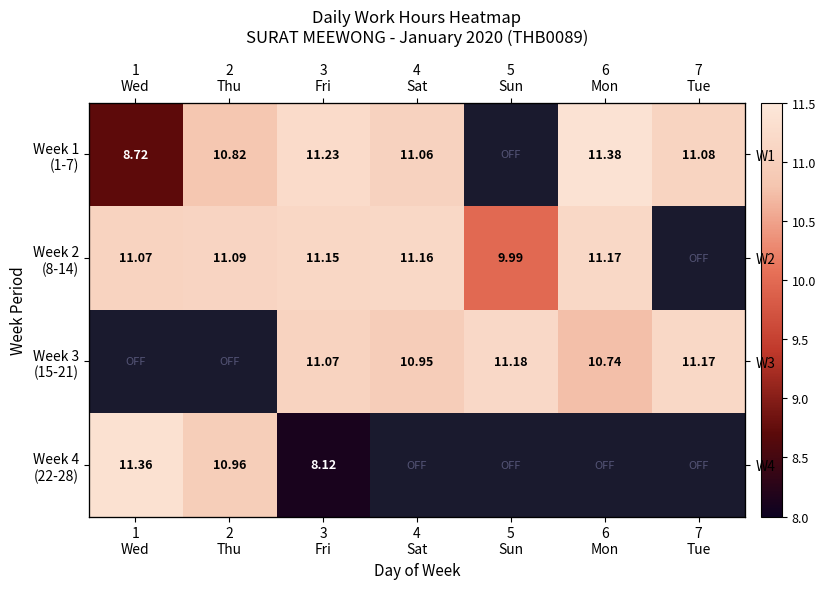

Between 2
Thu and 7
Tue, which is larger?

7
Tue